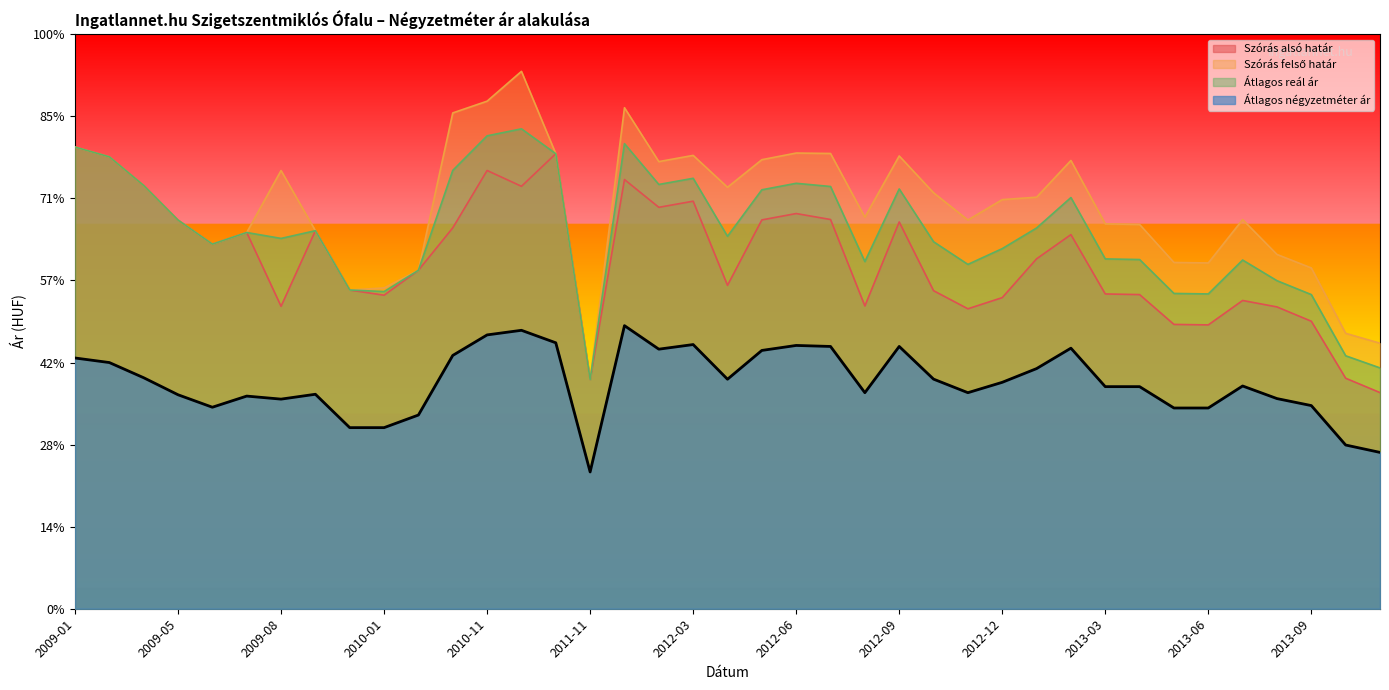

What are all the series names shown in the legend?

Szórás alsó határ, Szórás felső határ, Átlagos reál ár, Átlagos négyzetméter ár